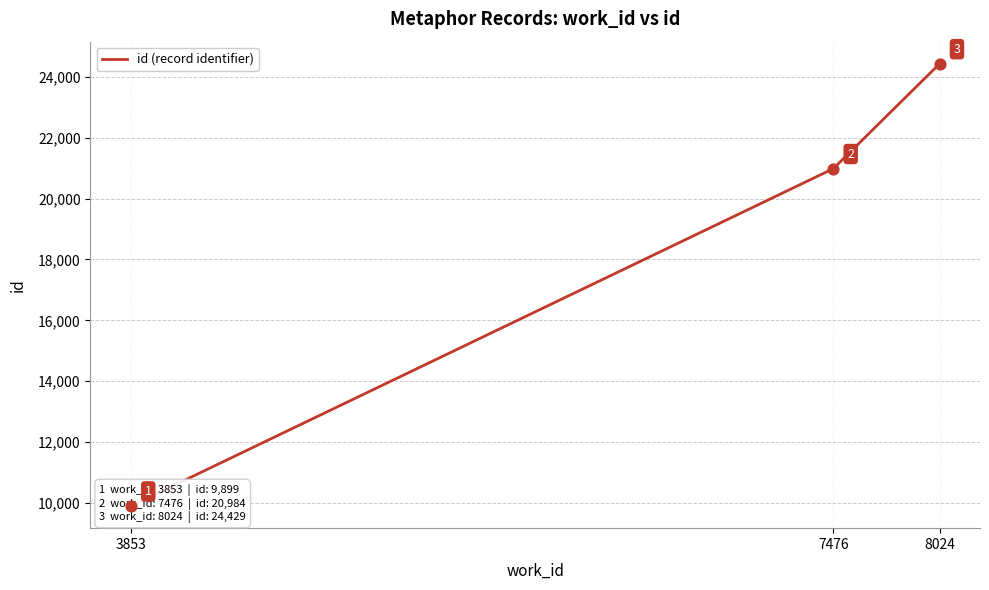

Between 3853 and 7476, which is larger?

7476